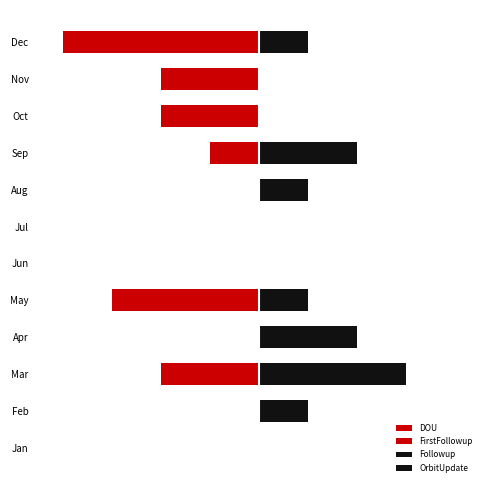

Reading left to right, transcribe all the data shown in this chart.

DOU: 0	0	-1	0	-2	0	0	0	-1	-2	-2	-4
FirstFollowup: 0	0	-1	0	-1	0	0	0	0	0	0	0
Followup: 0	0	3	0	1	0	0	0	2	0	0	0
OrbitUpdate: 0	1	0	2	0	0	0	1	0	0	0	1